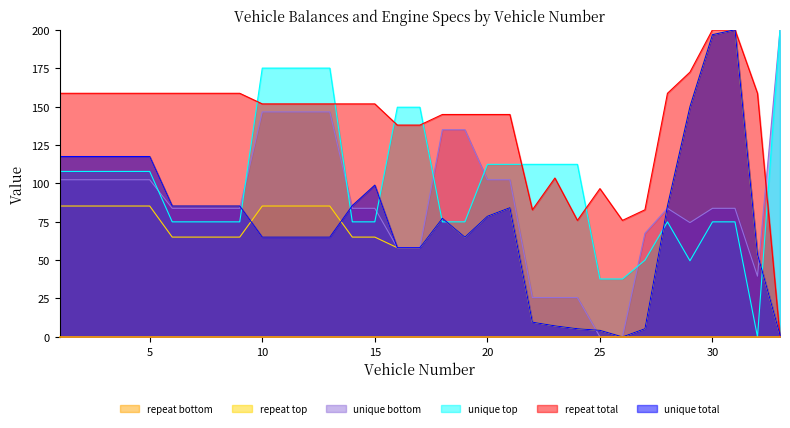

At which category is the sum across all series the highest?

31